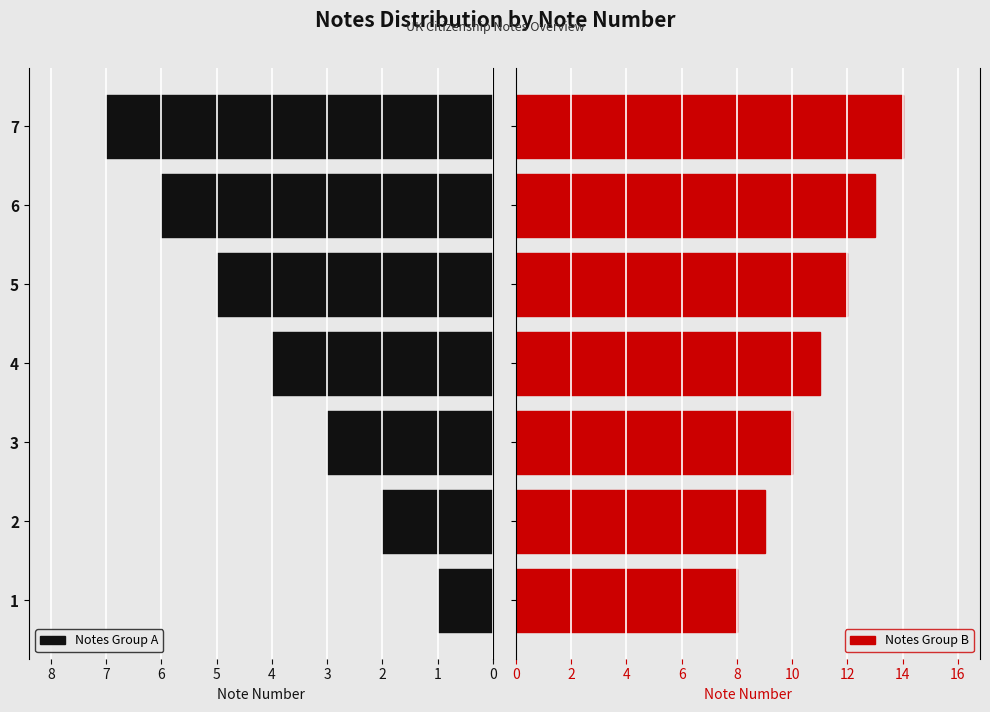

True or false: Notes Group A has a value of 3 at 7.

False